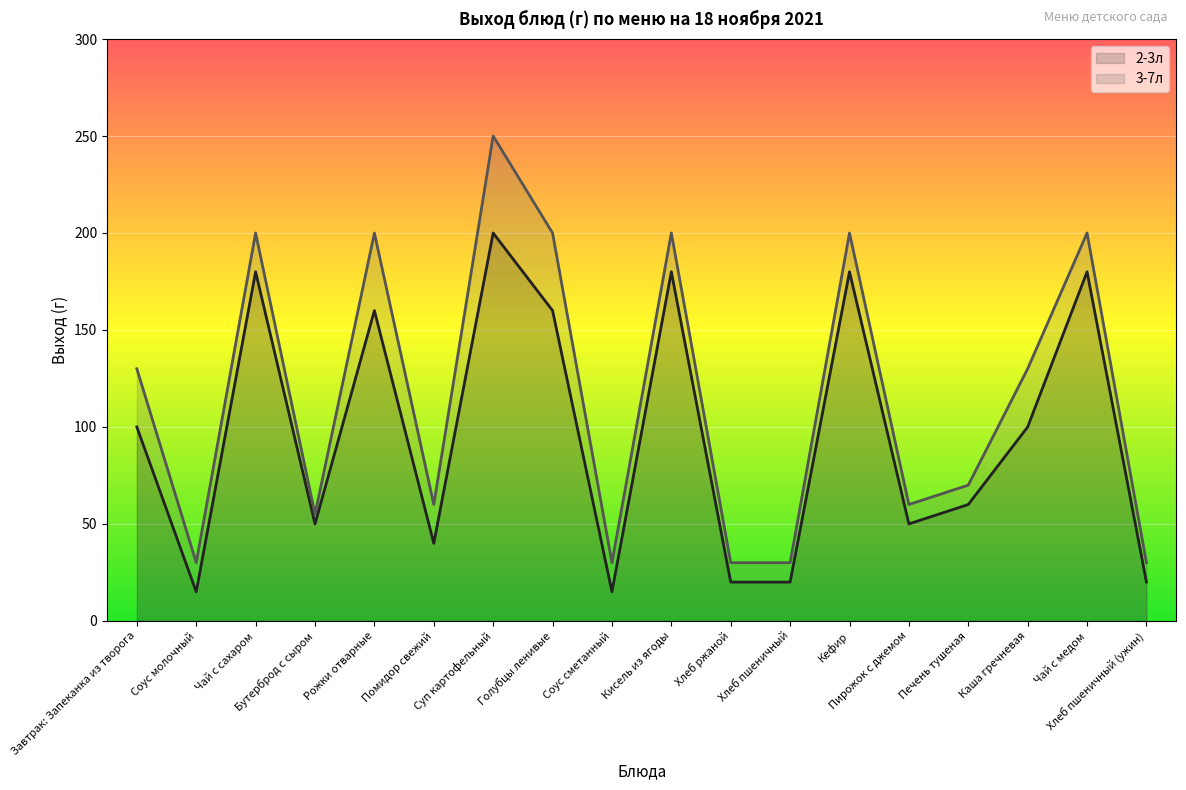

Is the value of 3-7л at Рожки отварные greater than the value of 2-3л at Чай с медом?

Yes